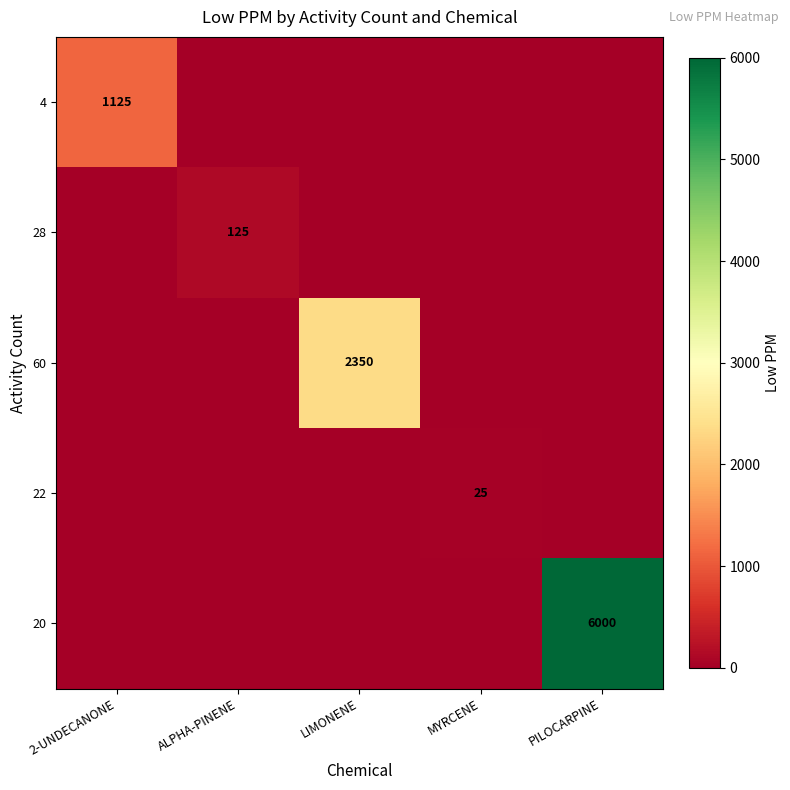

What is the maximum value shown in the chart?

6000